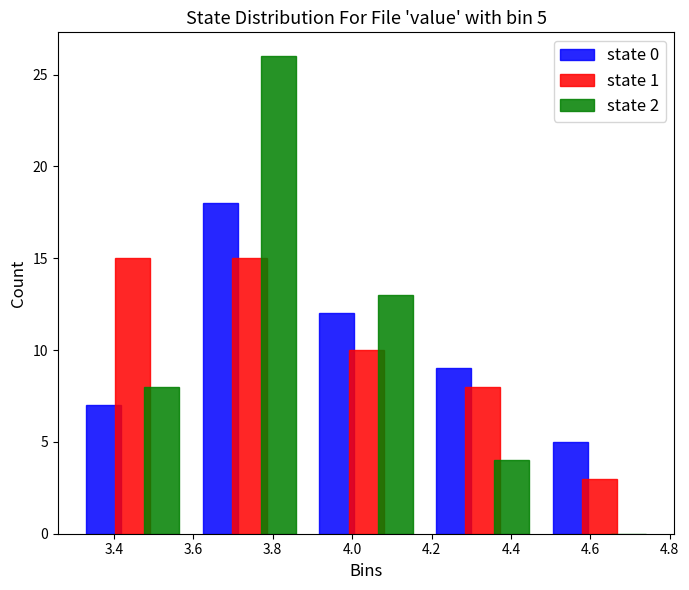

In the state 2 series, which range on the x-axis has the tallest bar?

3.594 to 3.888